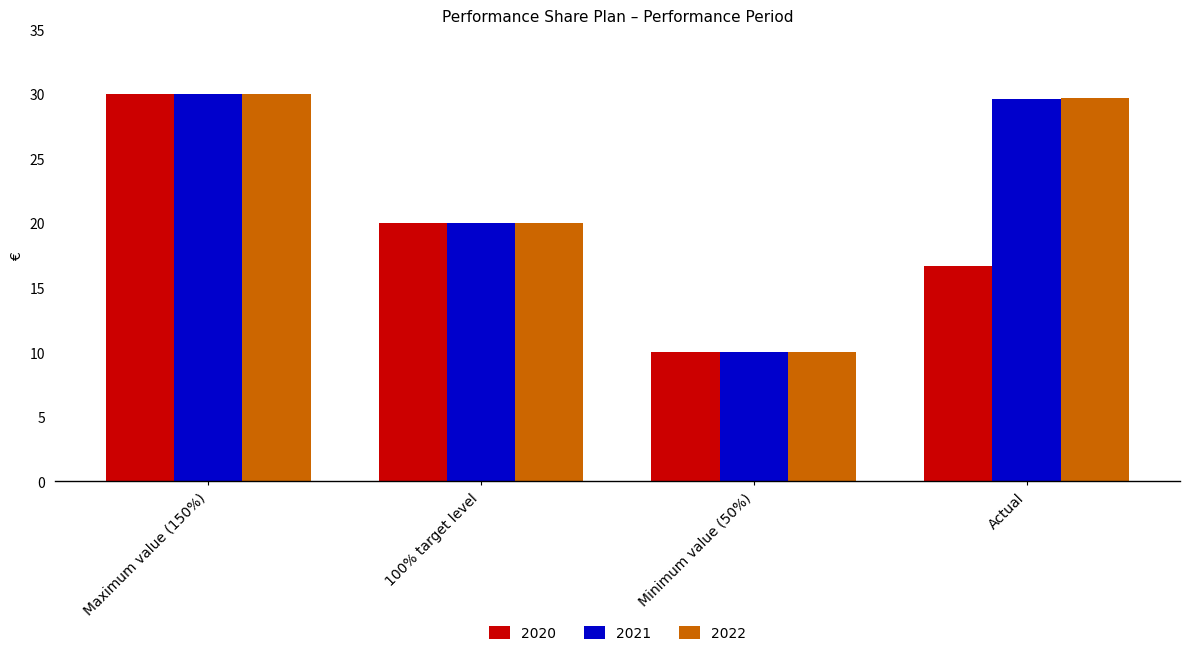

Rank the categories by 2020 value from lowest to highest.

Minimum value (50%), Actual, 100% target level, Maximum value (150%)